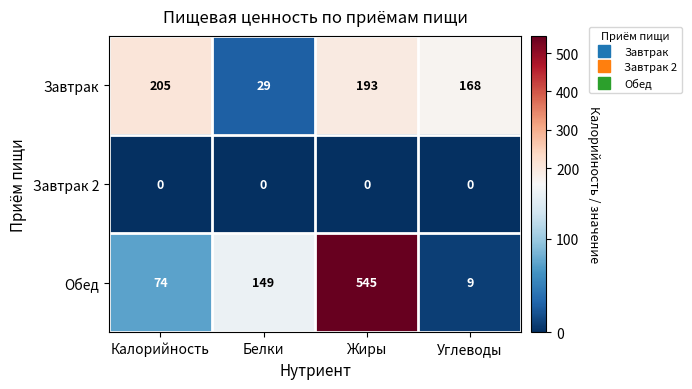

What is the greatest value displayed?

545